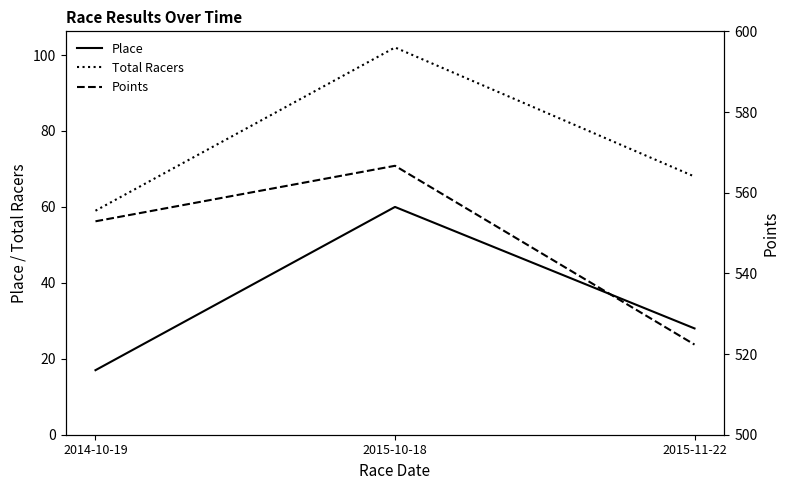

True or false: Points has a value of 566.7 at 2015-10-18.

True